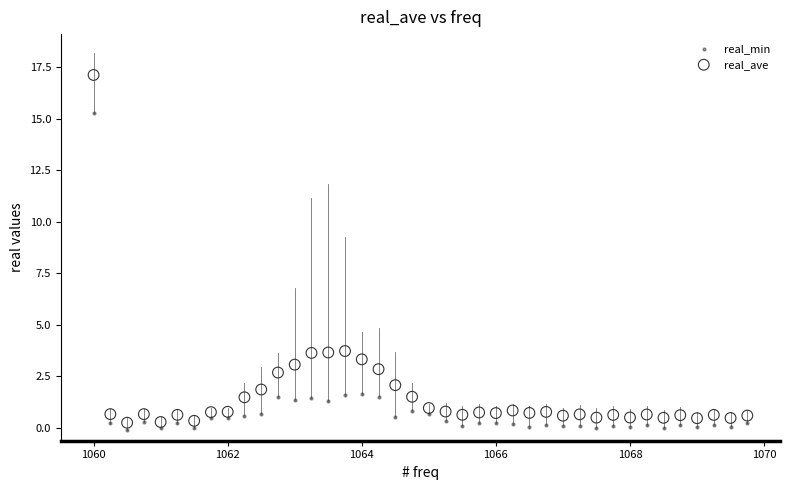

Which series contains the highest Y value?

real_ave